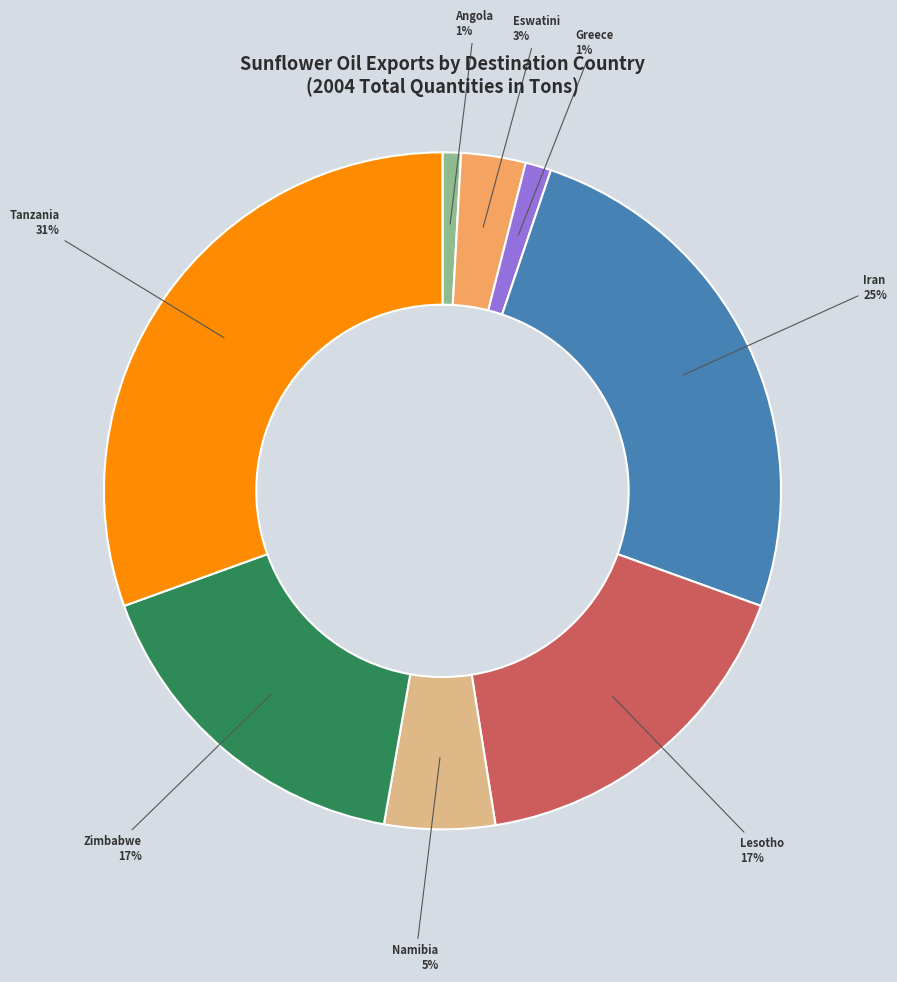

Is it true that Iran is 17% of the pie?

False